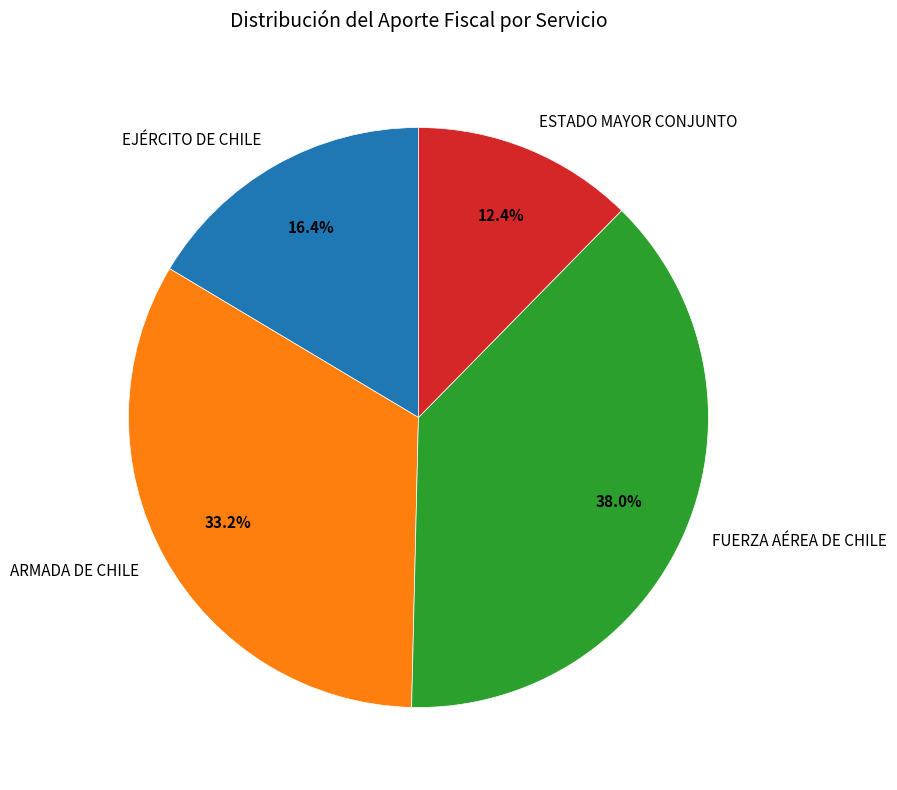

To the nearest percent, what is the combined percentage of ARMADA DE CHILE and ESTADO MAYOR CONJUNTO?

46%